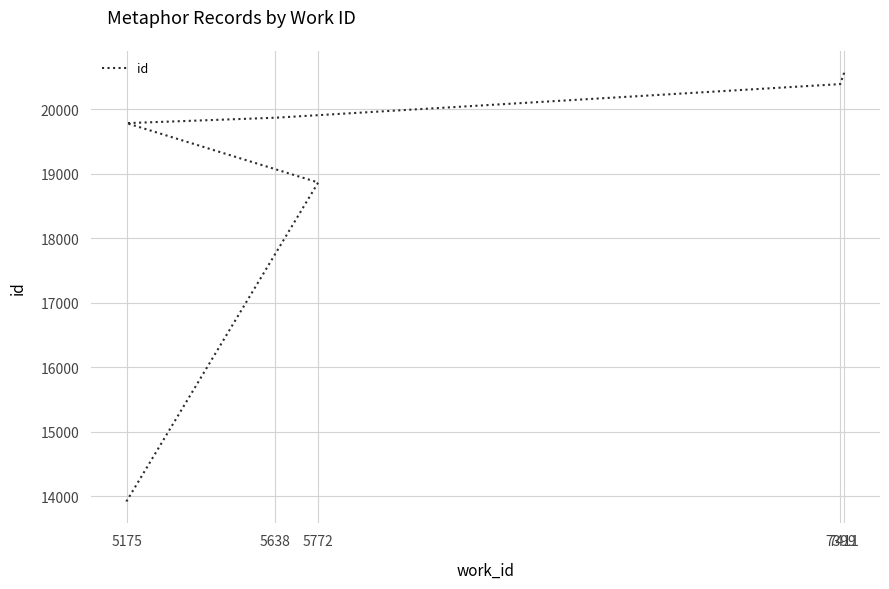

Is it true that the value at 7399 is 20394?

True